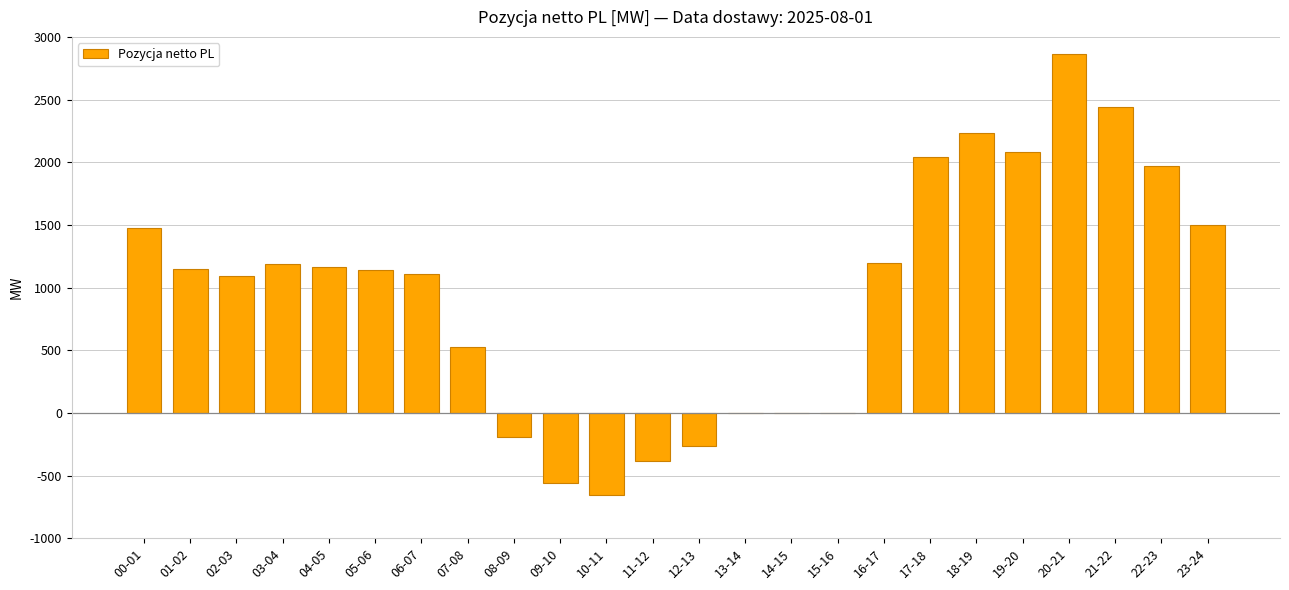

What is the greatest value displayed?

2866.3